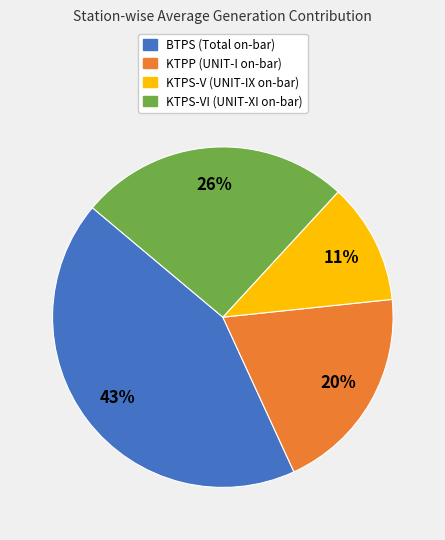

Does any single category account for the majority?

No